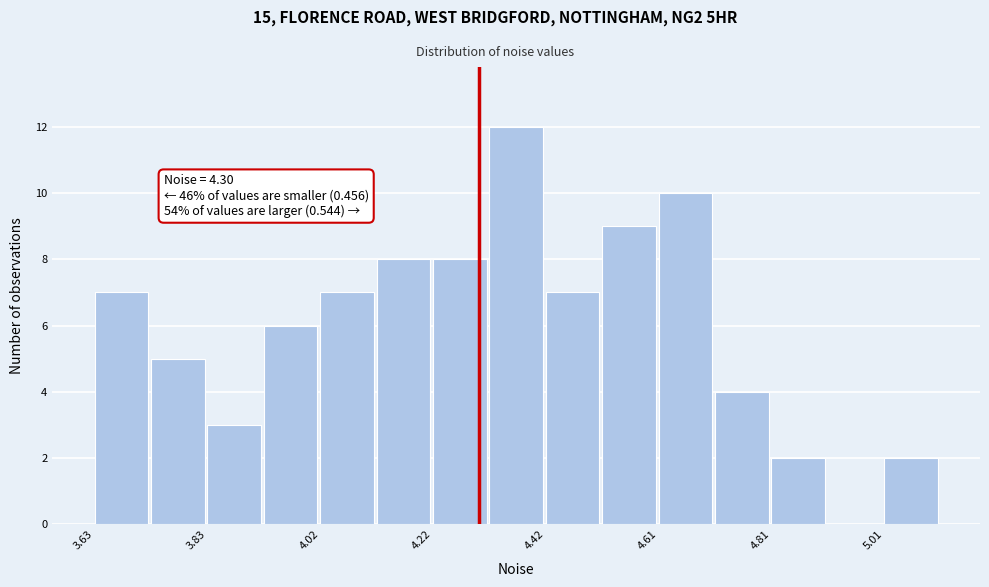

Which range on the x-axis has the tallest bar?

4.32 to 4.42